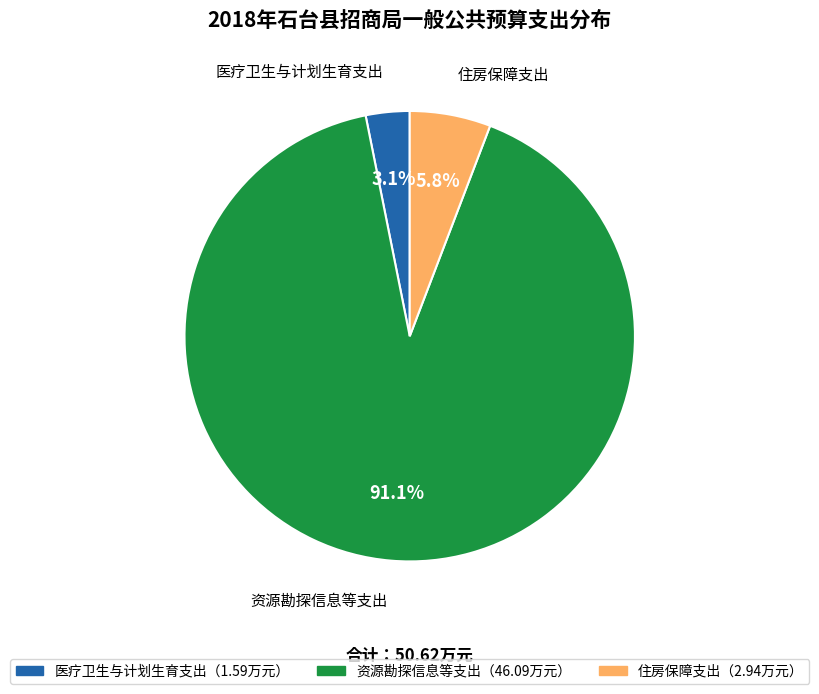

Is there any slice that represents more than half of the pie?

Yes